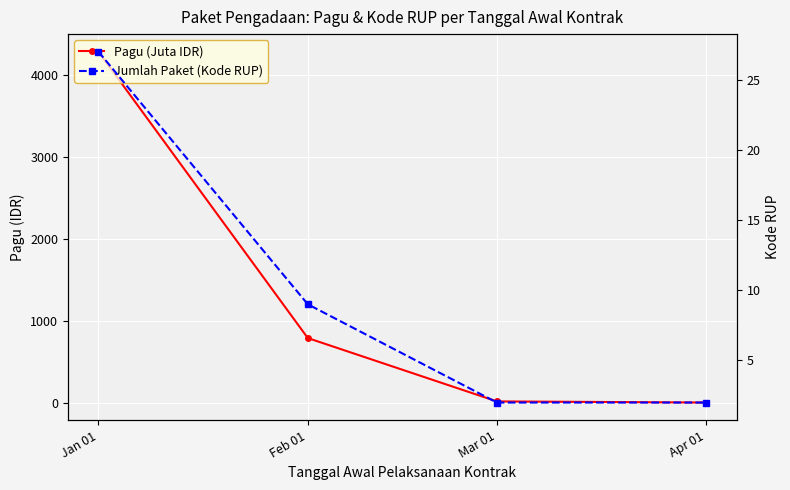

What is the difference between the maximum and minimum values in the Pagu (Juta IDR) series?

4277.9